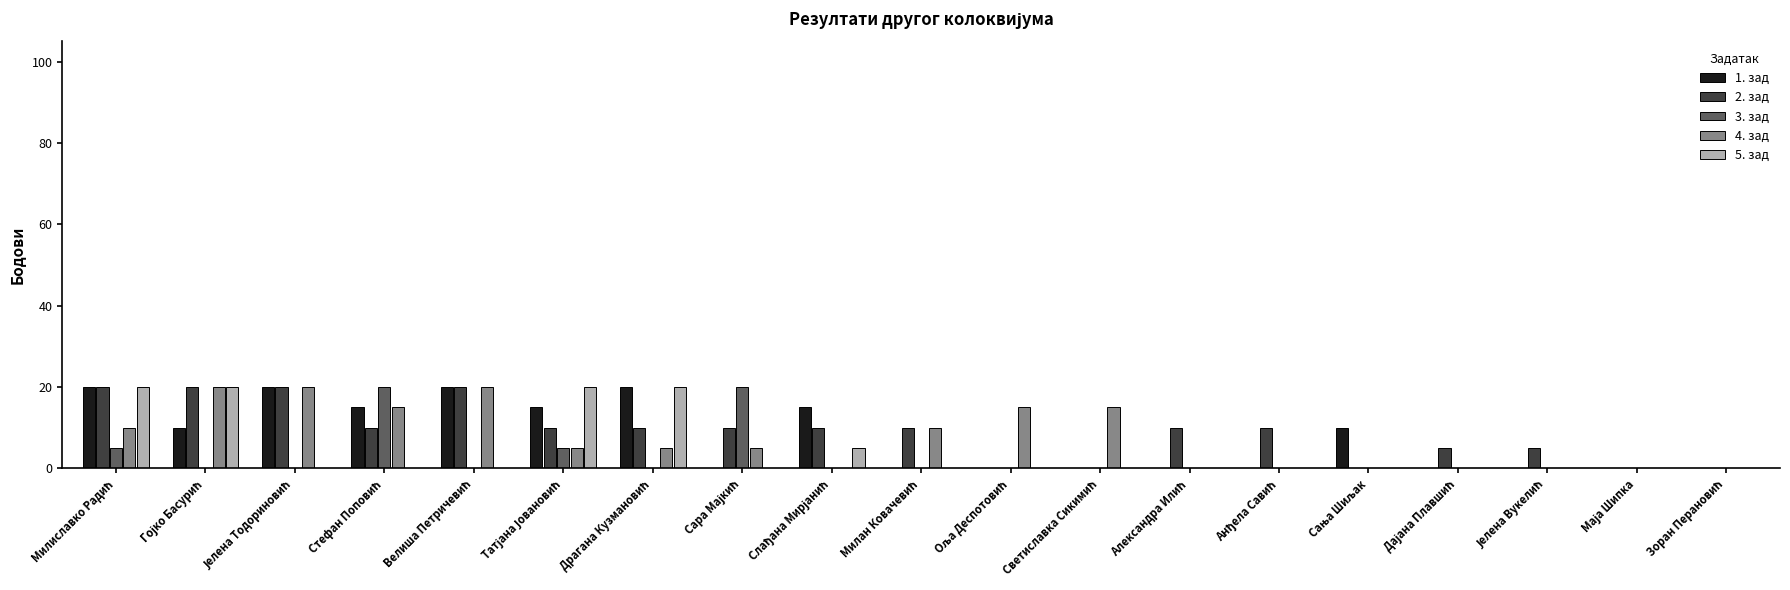

Are the bars horizontal?

No